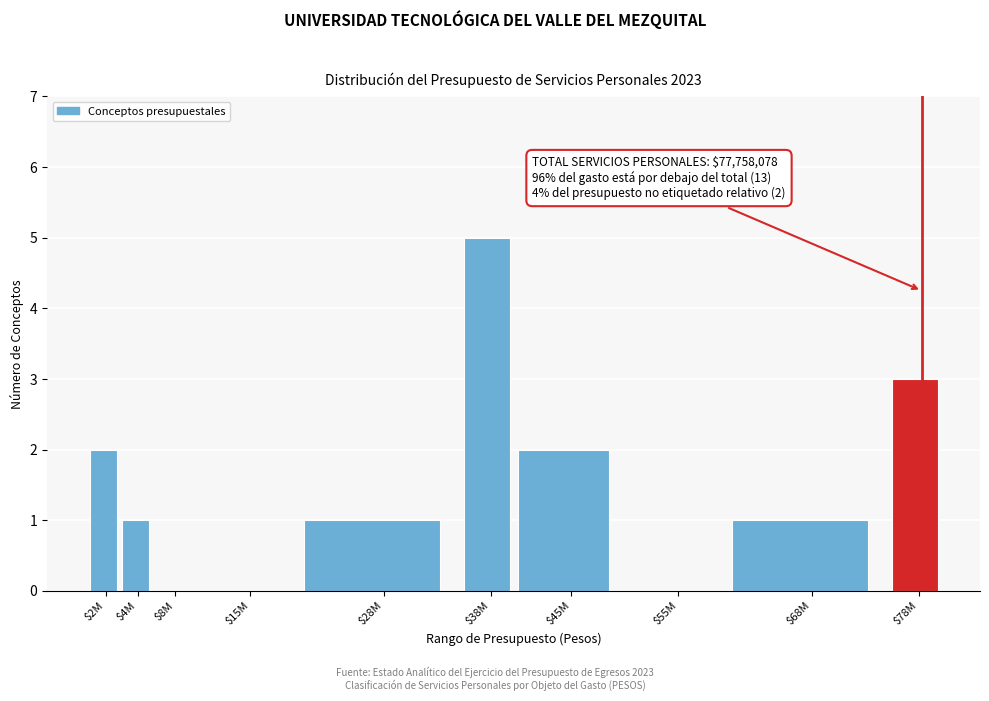

Read the value at $78M.

3